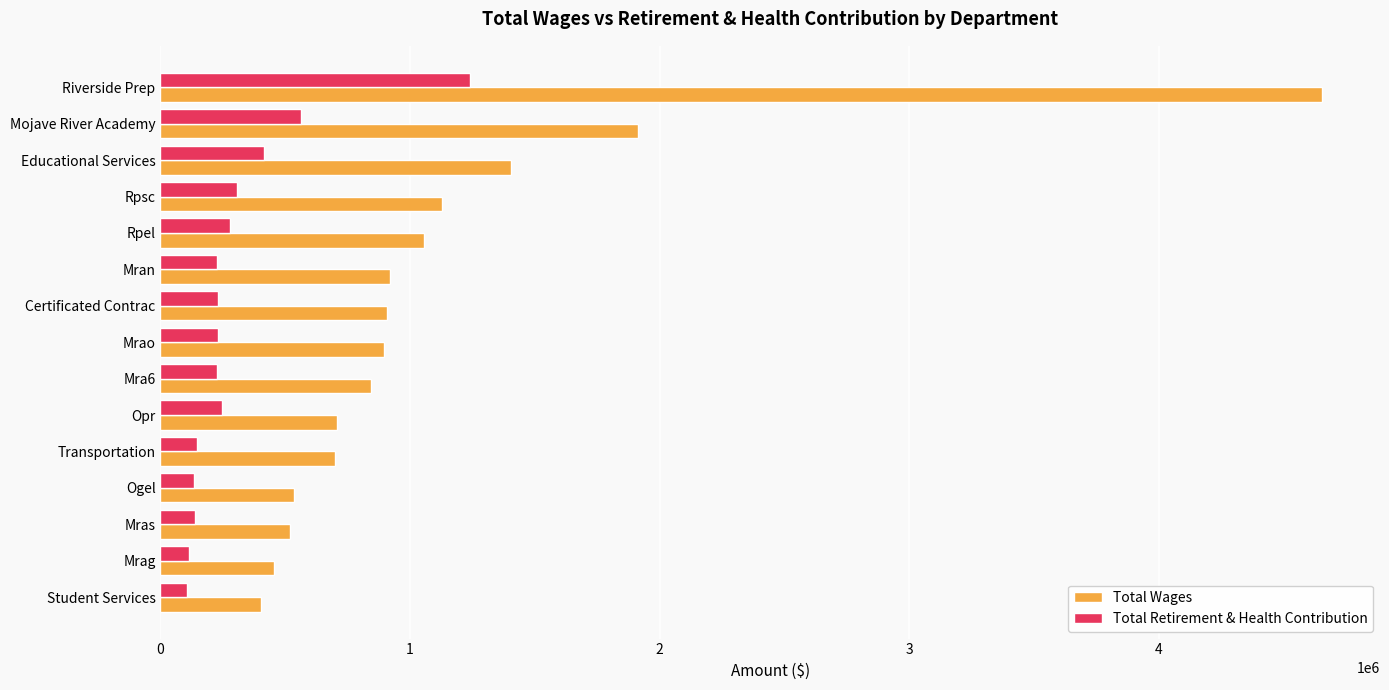

Which category has the lowest value in the Total Wages series?

Student Services